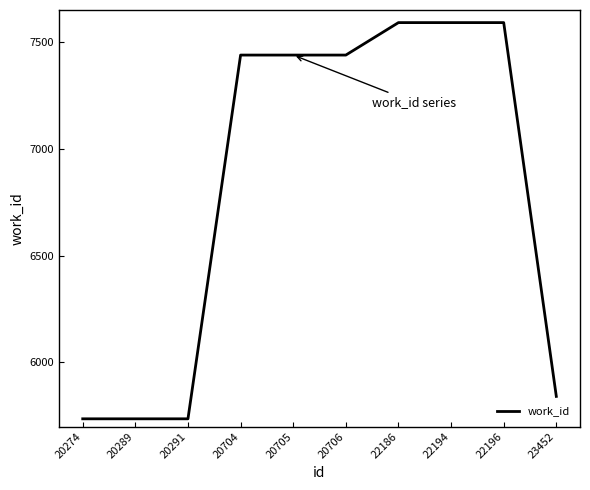

What is the minimum value shown in the chart?

5736